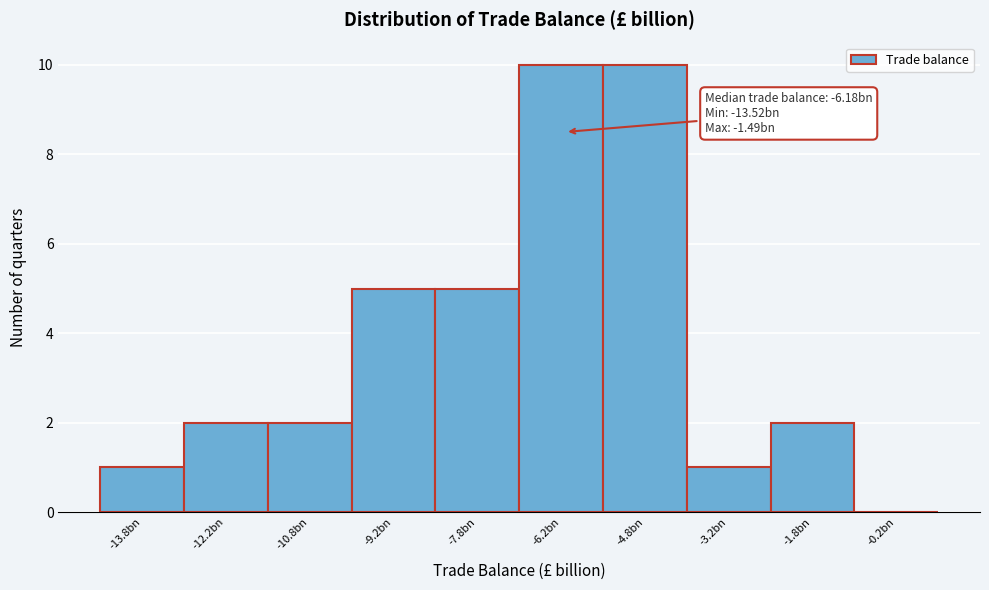

Reading left to right, what are all the values shown in this chart?

-13.8bn=1	-12.2bn=2	-10.8bn=2	-9.2bn=5	-7.8bn=5	-6.2bn=10	-4.8bn=10	-3.2bn=1	-1.8bn=2	-0.2bn=0